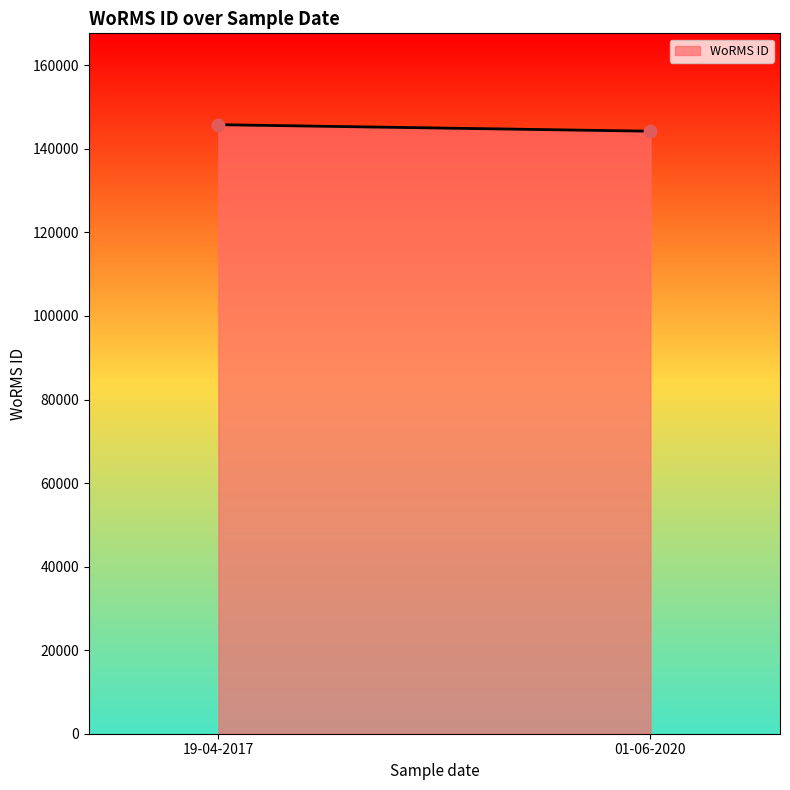

What is the range of Y values (max minus min)?

1562